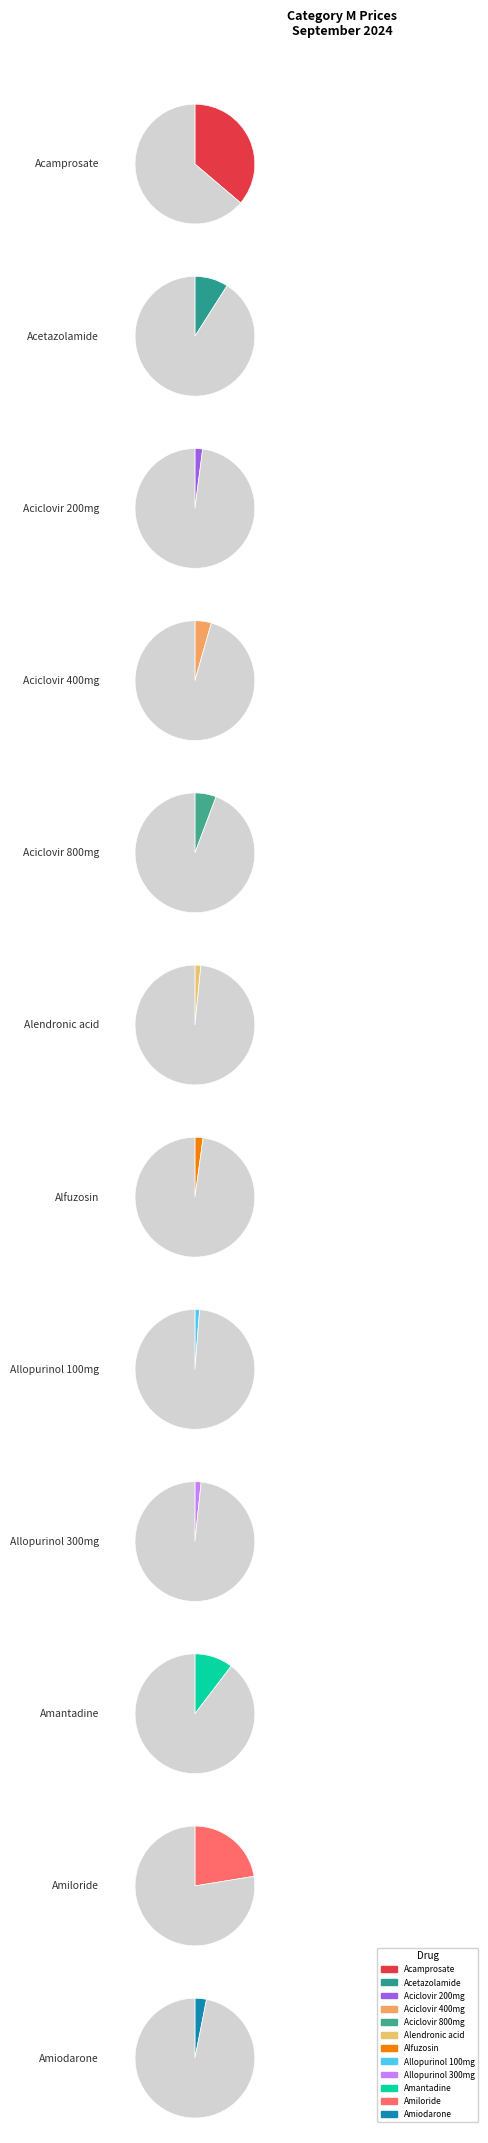

Count the number of slices in the pie.

12